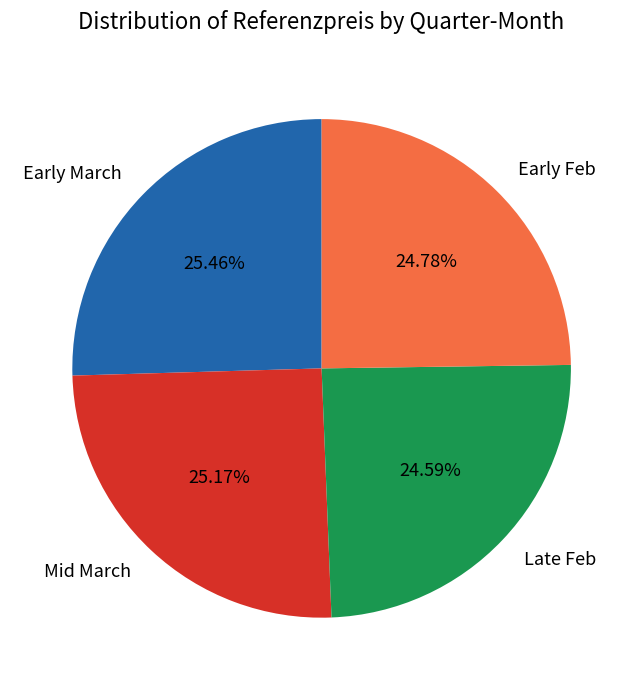

Does any single category account for the majority?

No